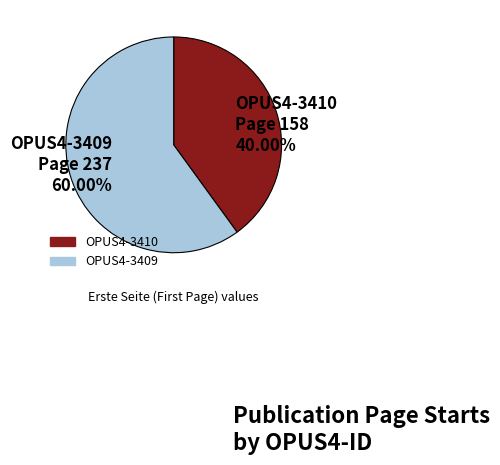

Which category accounts for the majority?

OPUS4-3409